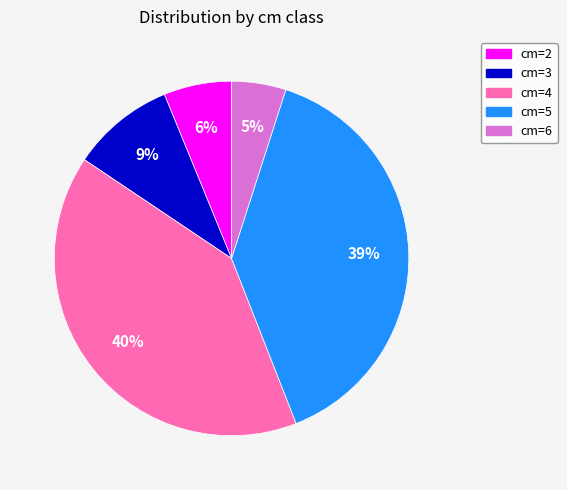

Do cm=3 and cm=5 together represent more than half of the pie?

No